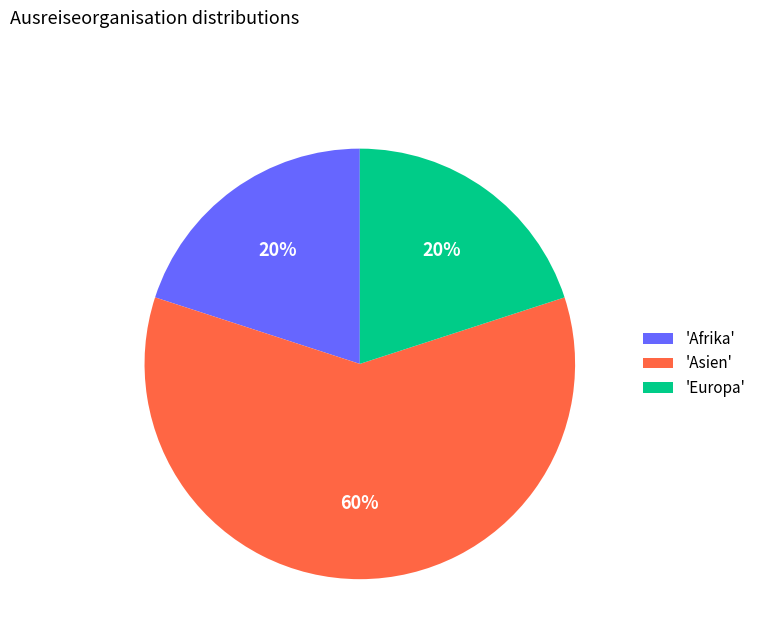

Which category has the biggest portion of the pie?

'Asien'